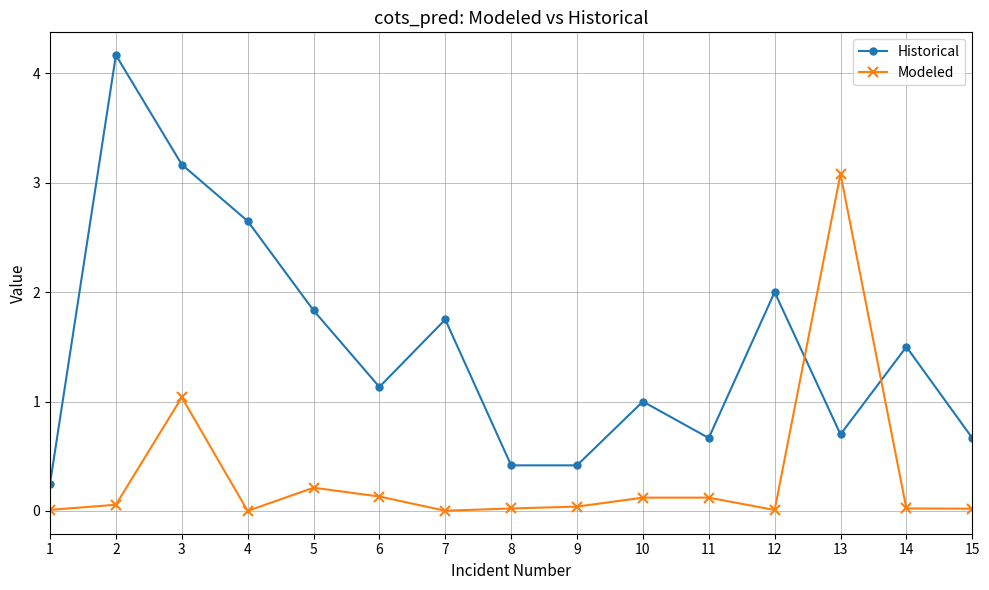

True or false: Modeled has more than 2 interior local peaks.

True